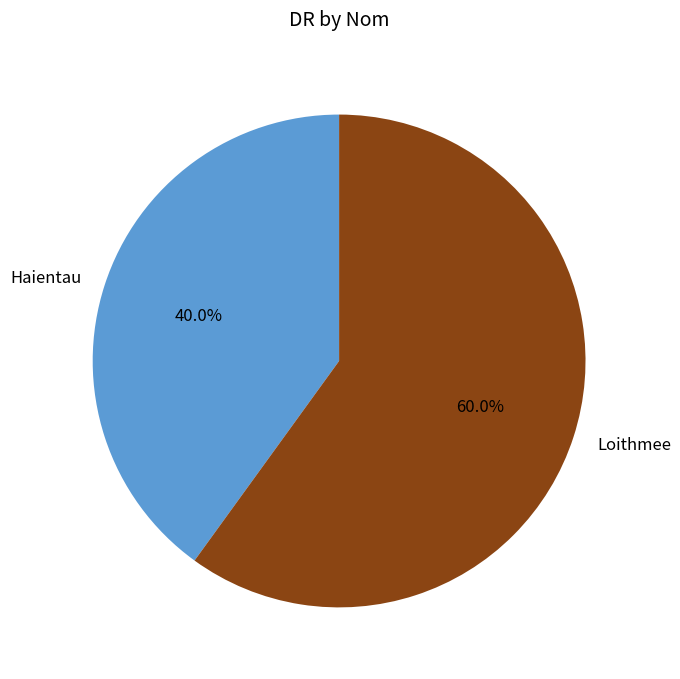

True or false: Haientau accounts for 31% of the total.

False